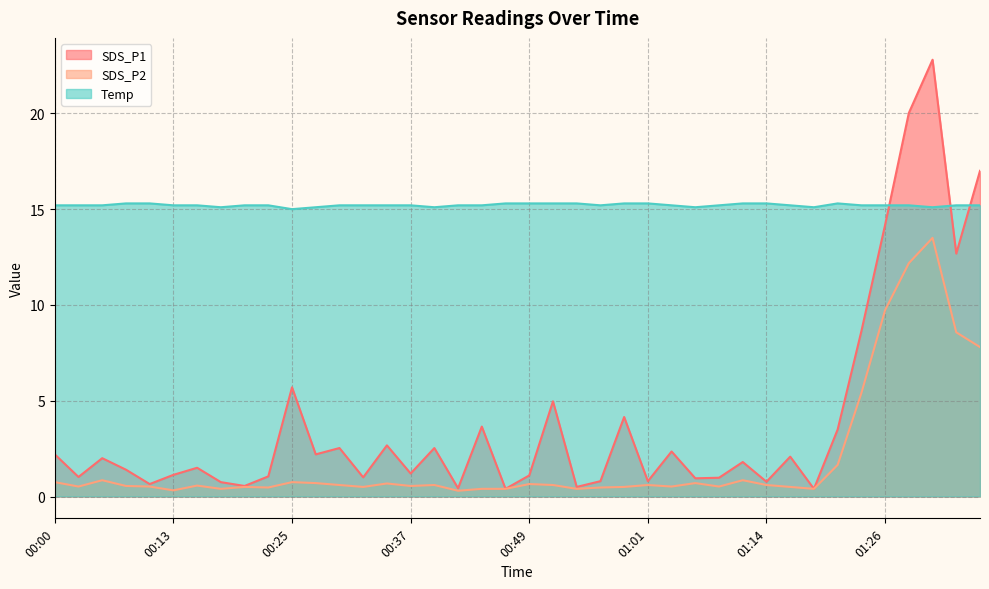

What is the spread (max minus min) of values at 01:06?

14.4